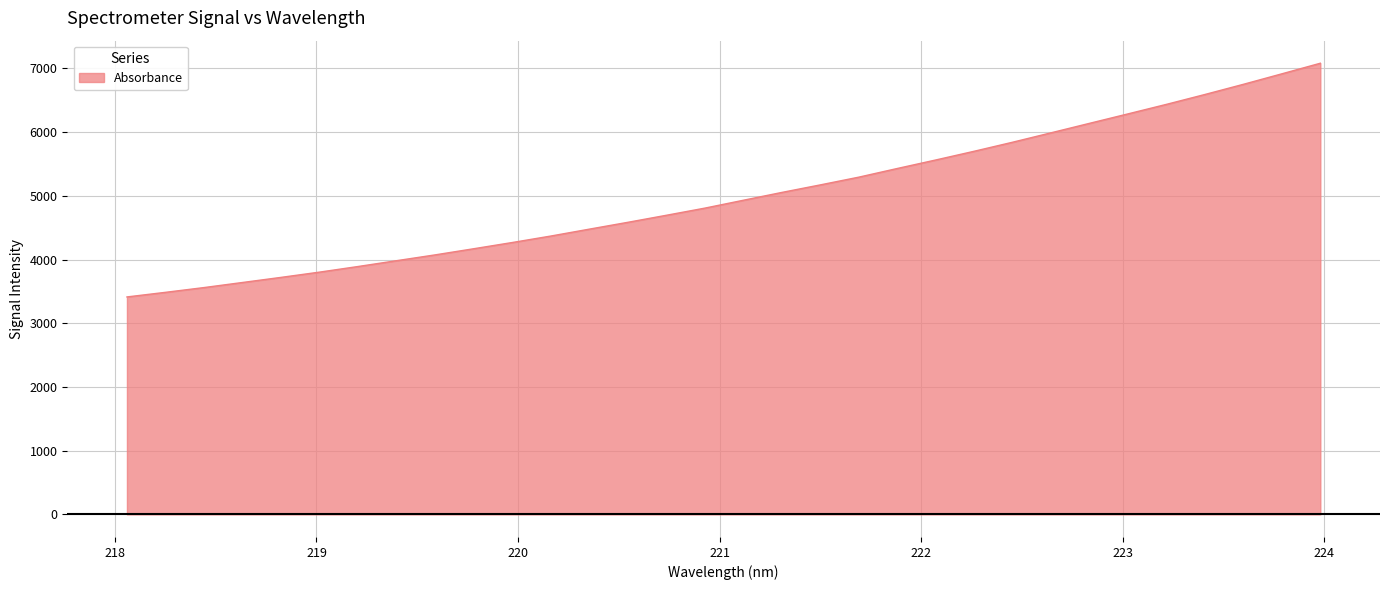

What is the difference between the maximum and minimum values?

3668.5